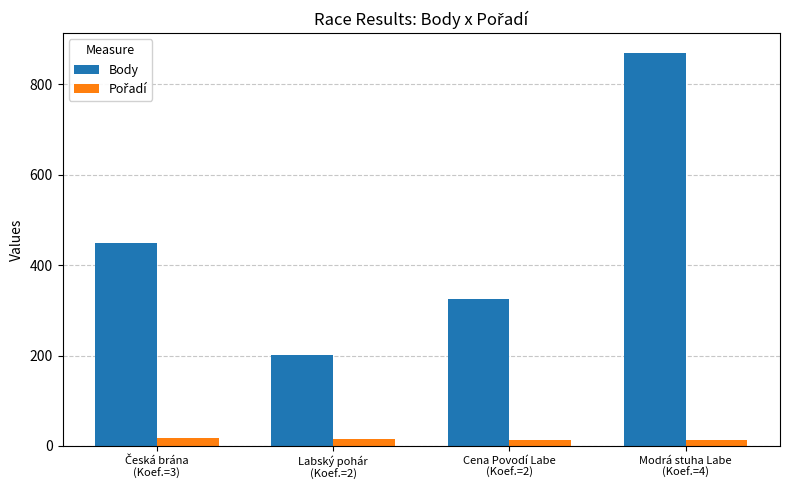

Which series has the widest spread of values?

Body